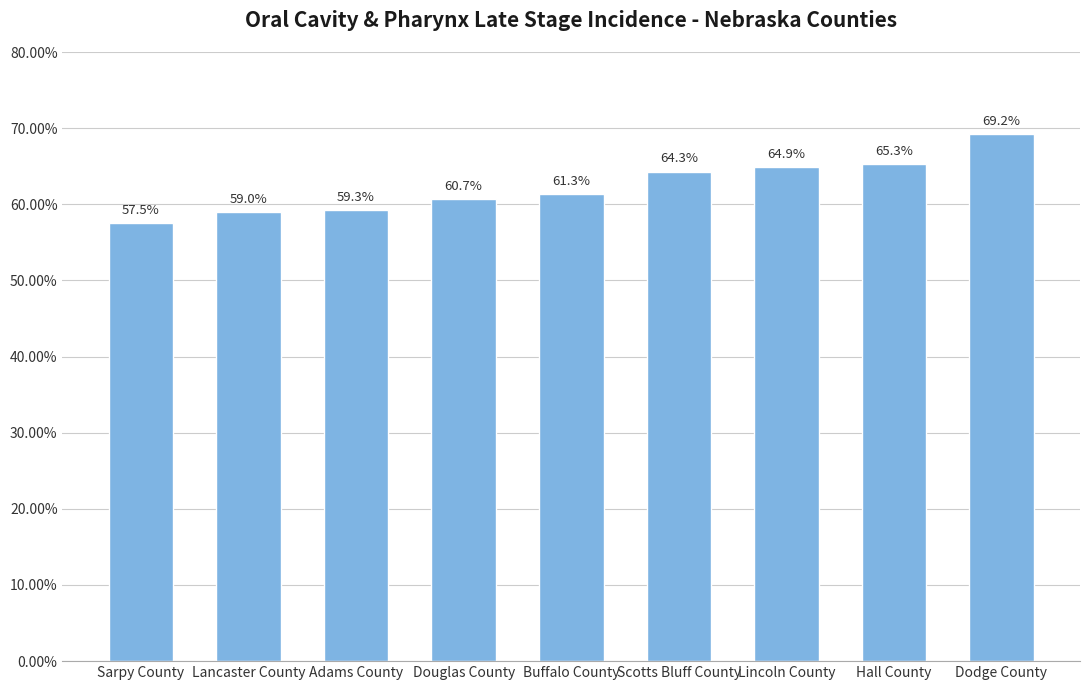

What position from the right is Lincoln County?

3